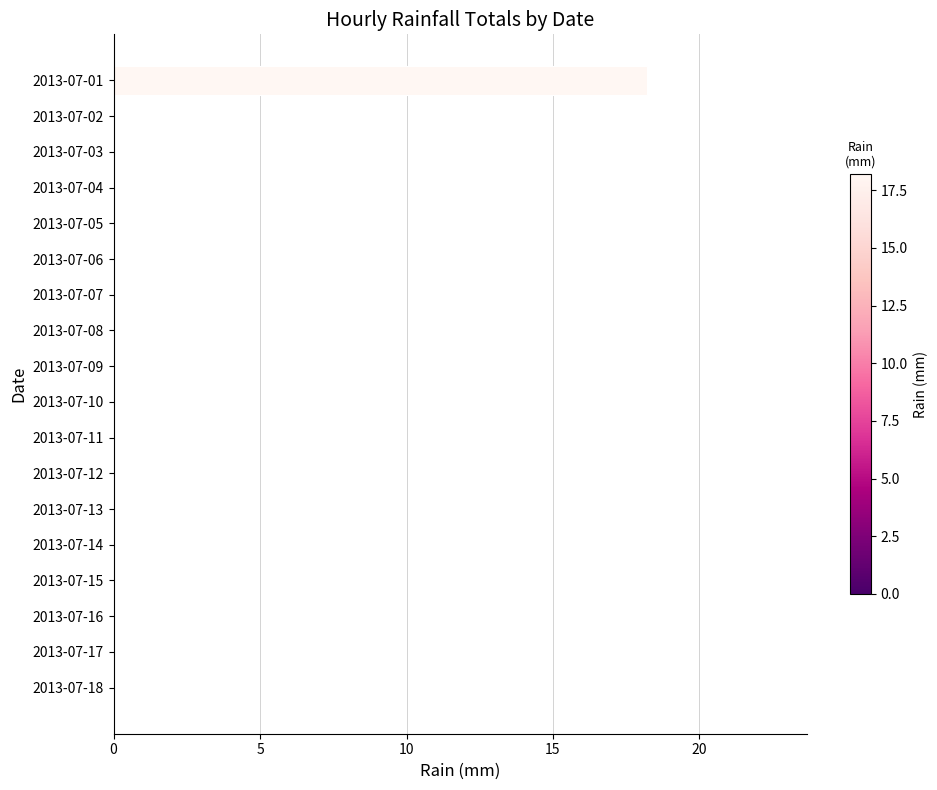

Which has a higher value, 2013-07-01 or 2013-07-04?

2013-07-01